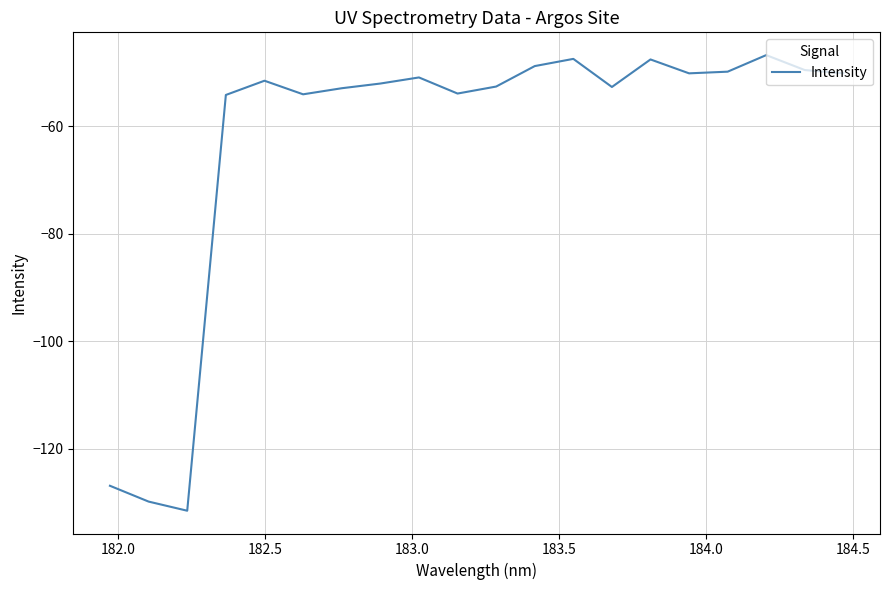

What is the difference between the maximum and minimum values?

84.7